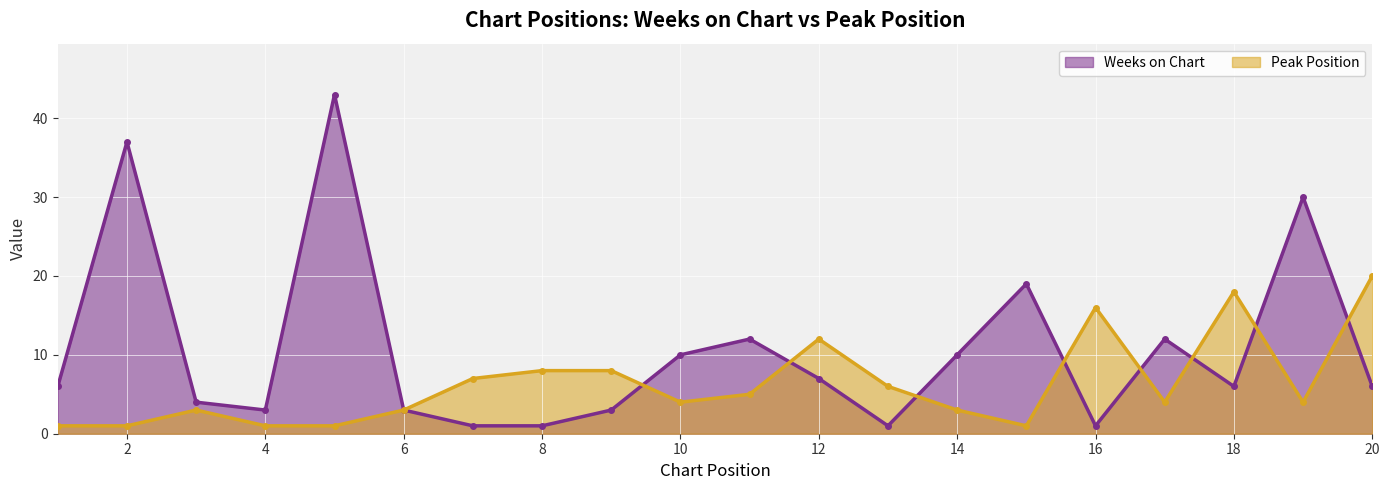

Reading left to right, what are all the values shown in this chart?

Weeks on Chart: 6	37	4	3	43	3	1	1	3	10	12	7	1	10	19	1	12	6	30	6
Peak Position: 1	1	3	1	1	3	7	8	8	4	5	12	6	3	1	16	4	18	4	20